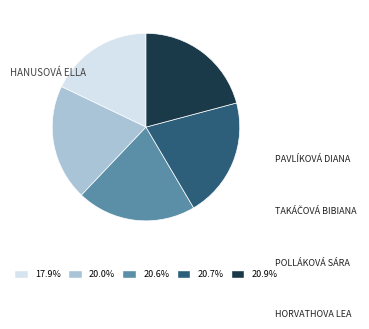

Does any single category account for the majority?

No